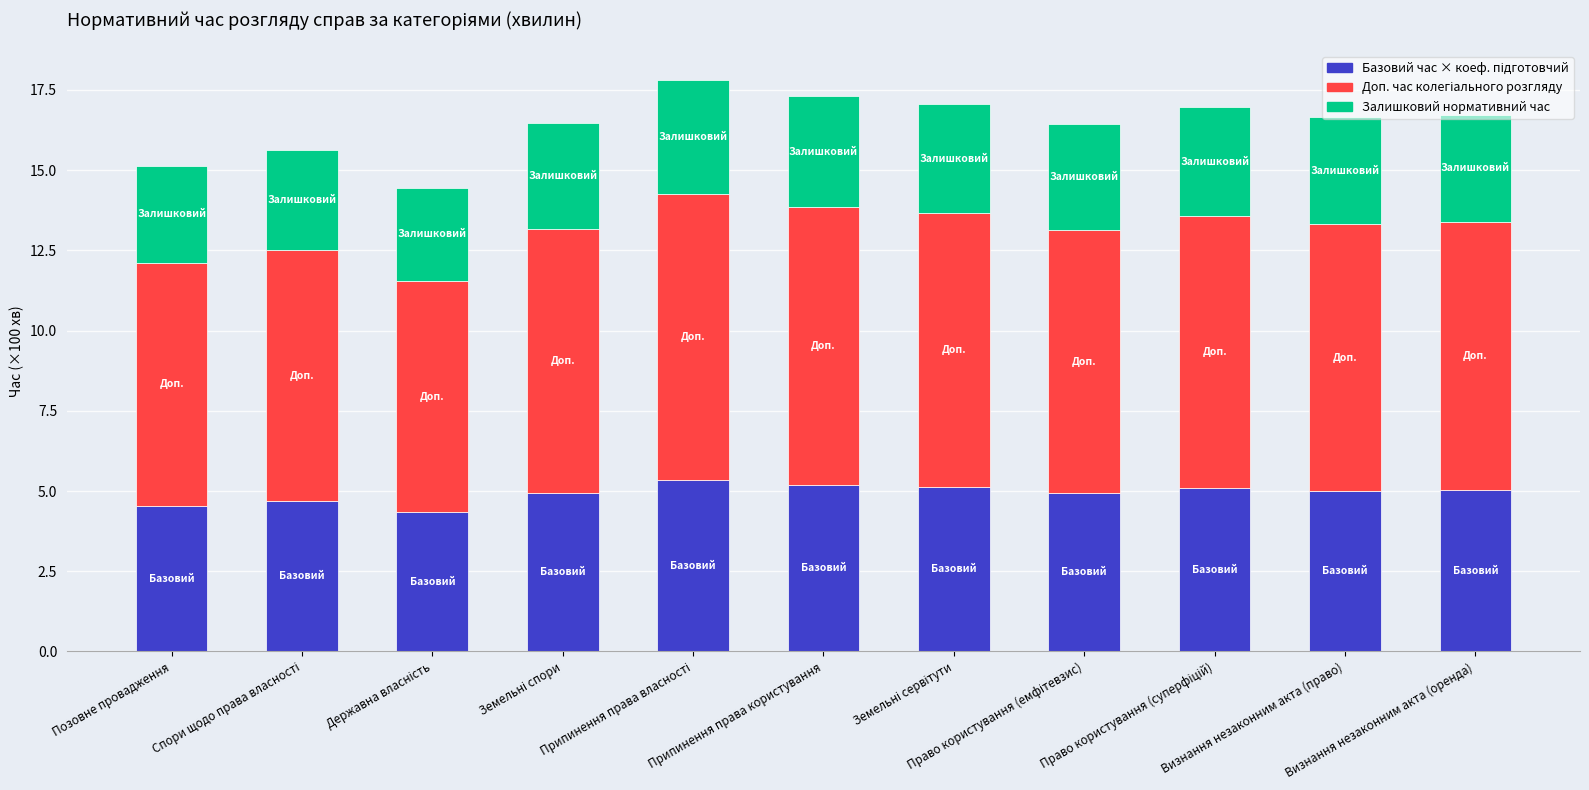

Does the chart contain stacked bars?

Yes